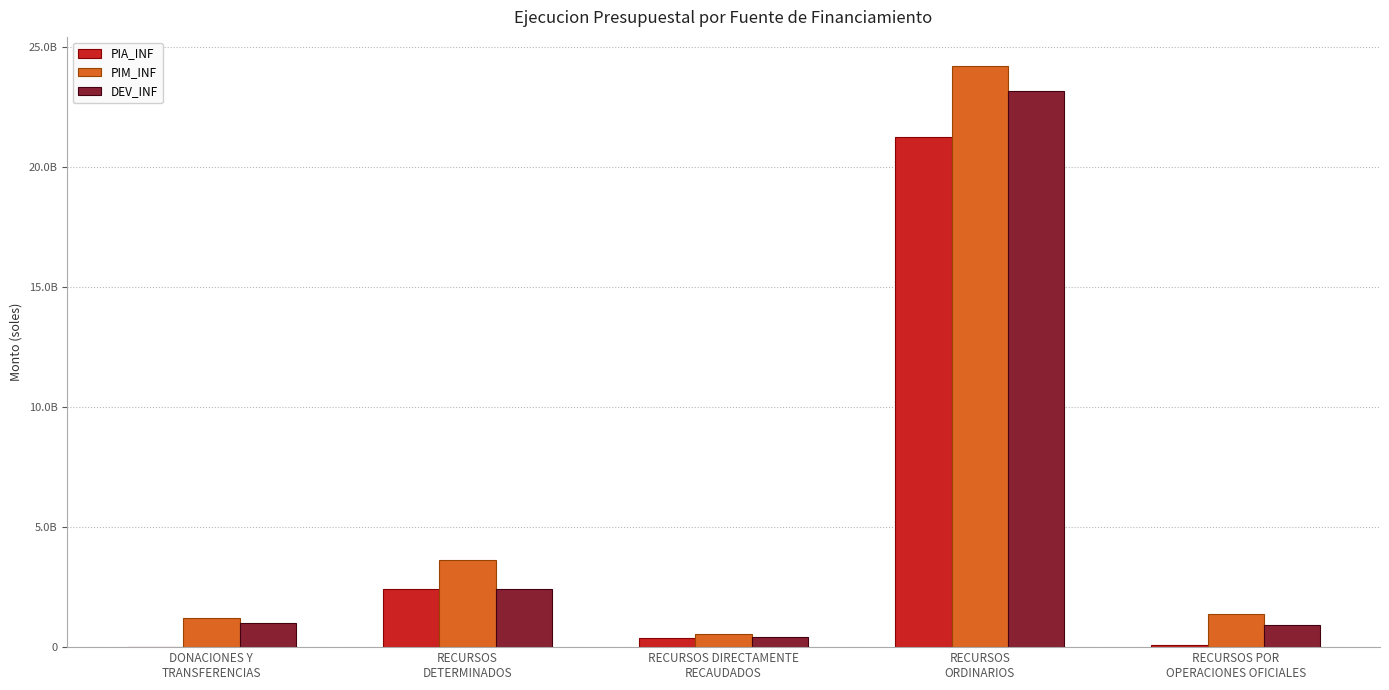

What value does the PIA_INF series have at RECURSOS
ORDINARIOS?

21261845498.0